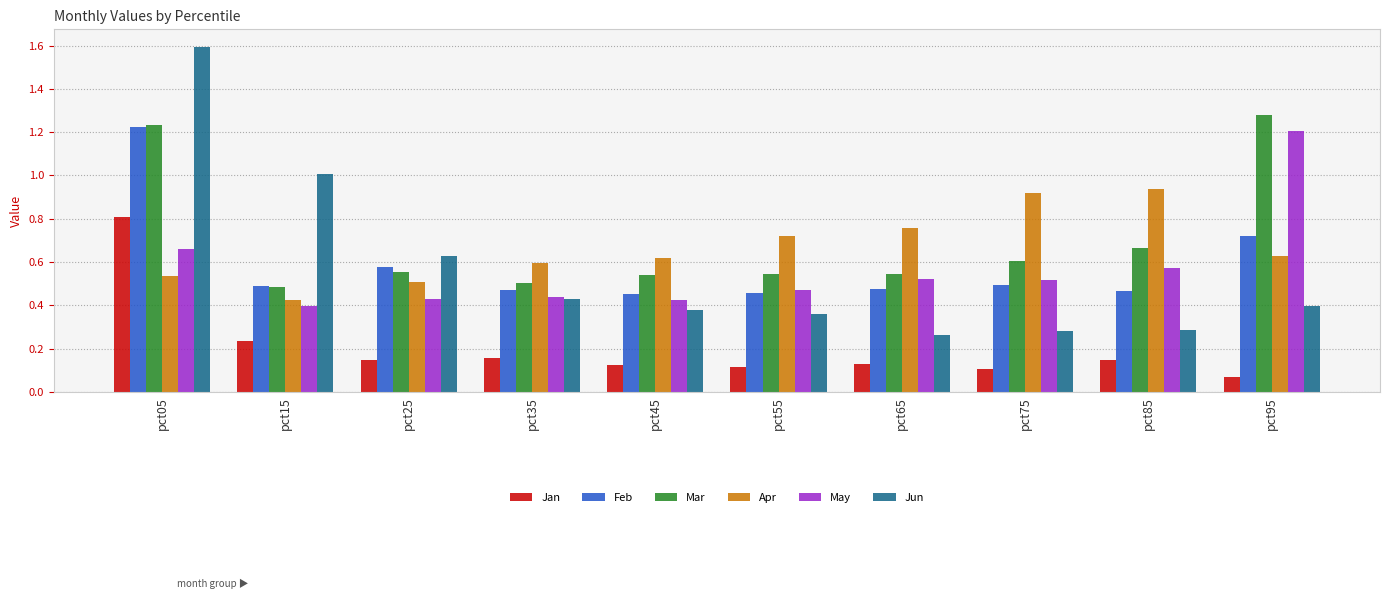

Is the value of Jun at pct25 greater than the value of May at pct25?

Yes